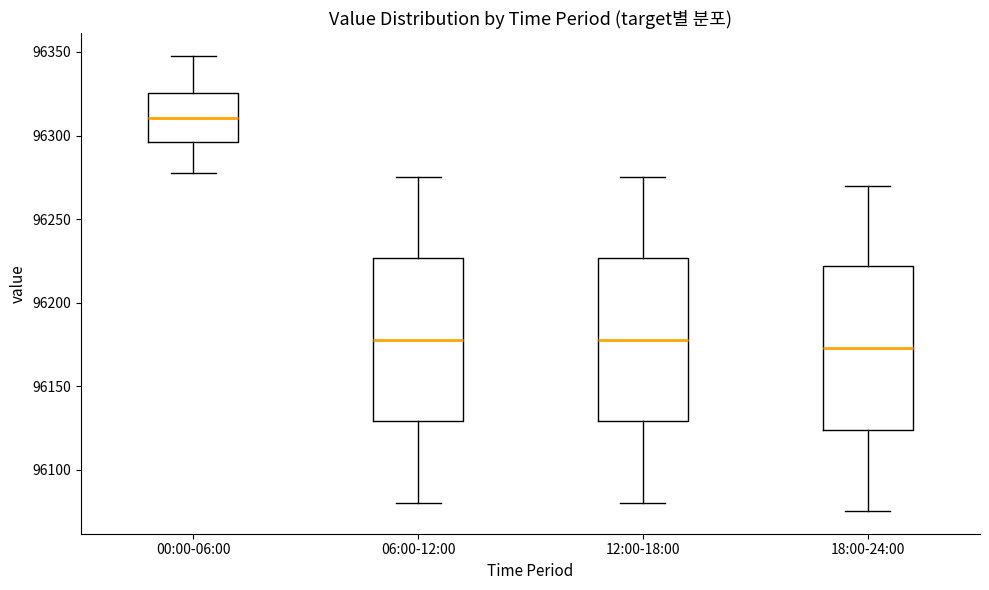

Which box has the lowest median line?

18:00-24:00